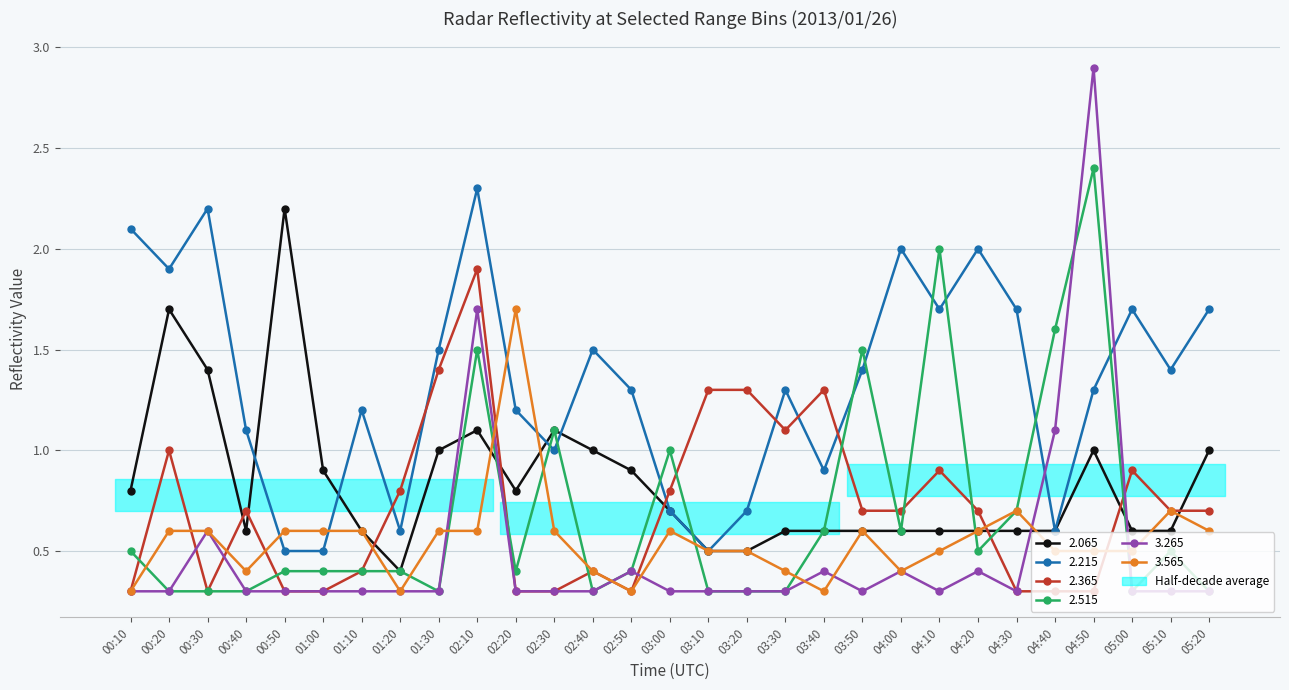

What are all the series names shown in the legend?

2.065, 2.215, 2.365, 2.515, 3.265, 3.565